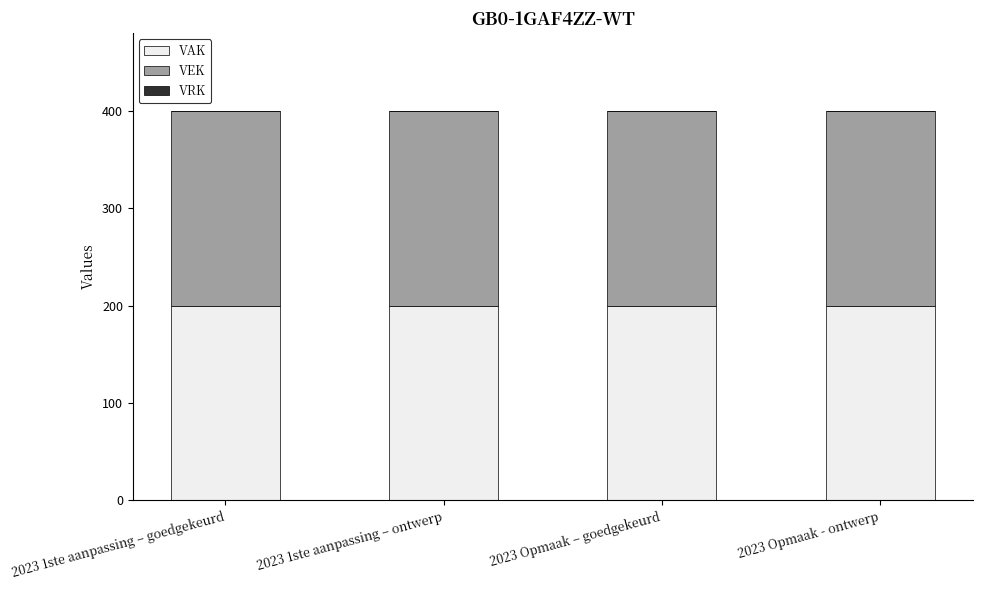

Reading right to left, extract all data points from this chart.

VAK: 200	200	200	200
VEK: 200	200	200	200
VRK: 0	0	0	0